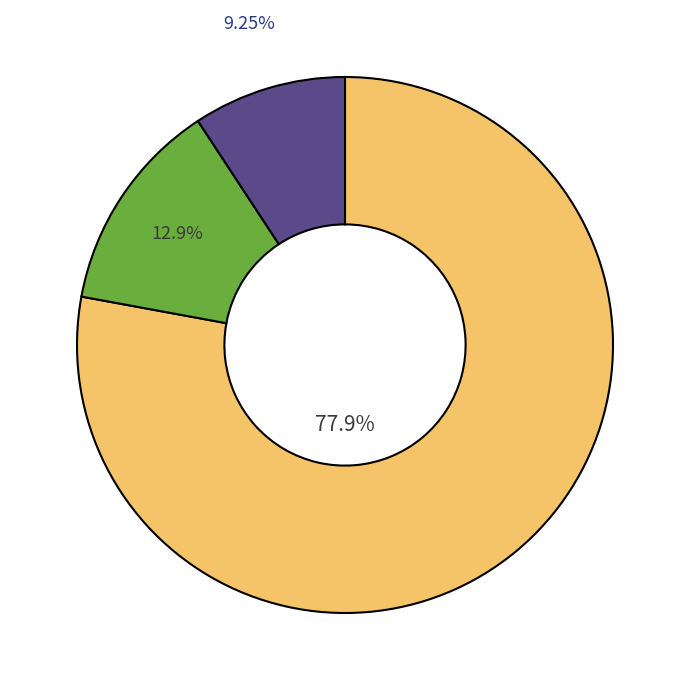

How many slices are in this pie chart?

3